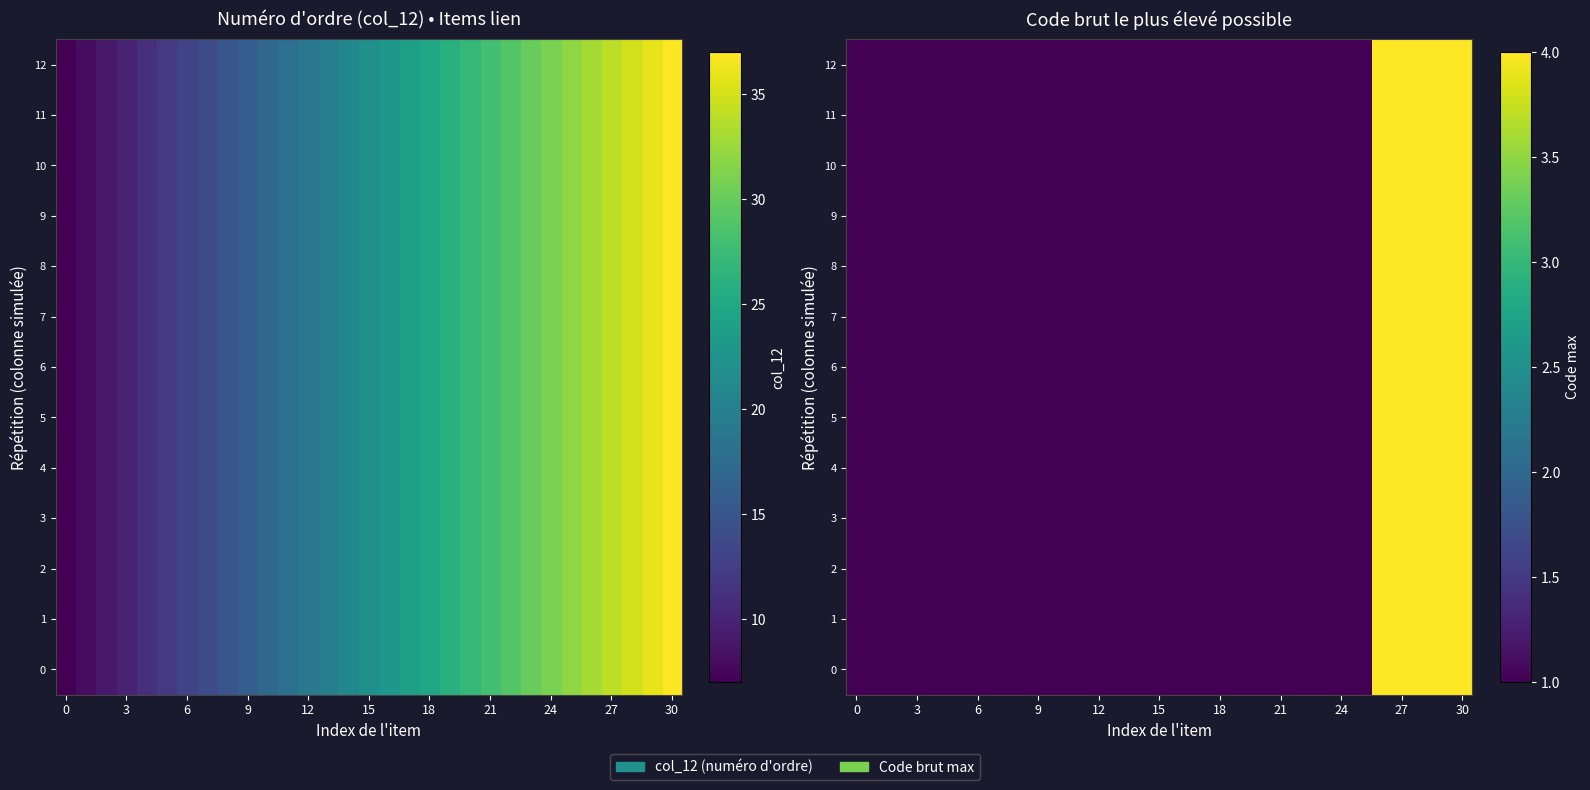

The value of 9 at 24 is 1. True or false?

False